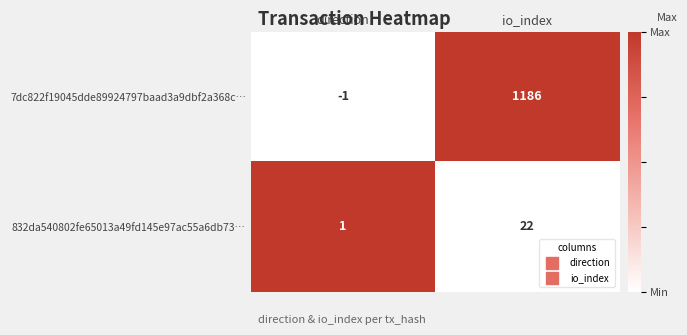

Where is 7dc822f19045dde89924797baad3a9dbf2a368c… nearest to the value 592?

direction